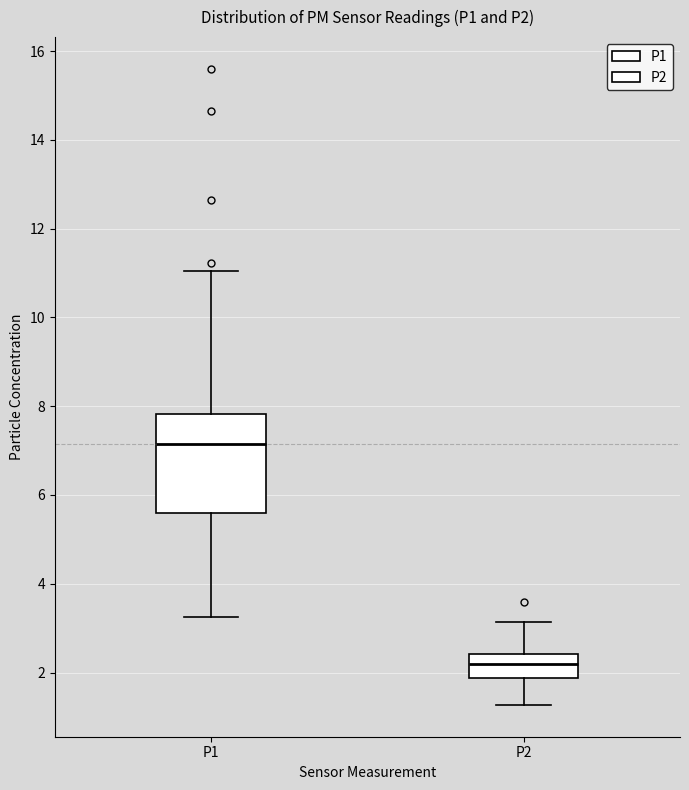

Which box's median line is the lowest?

P2